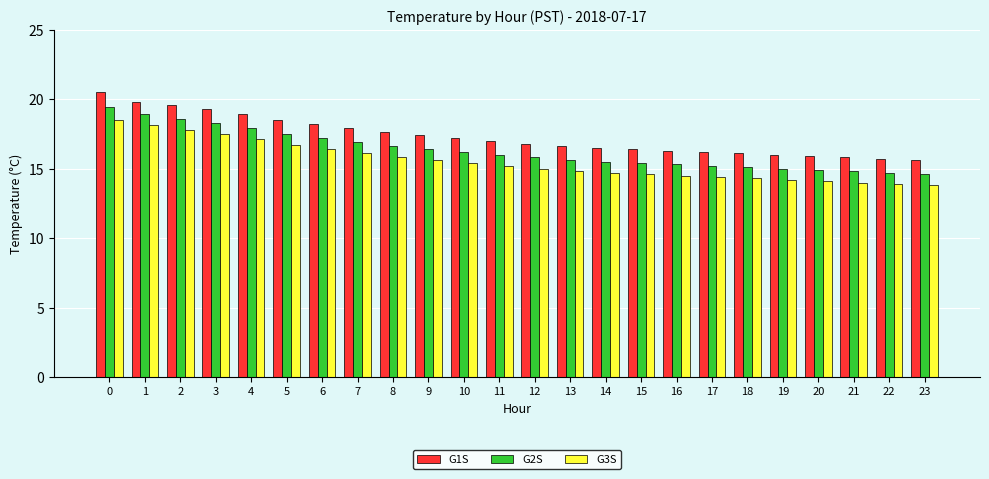

At how many categories does at least one series exceed 19?

4